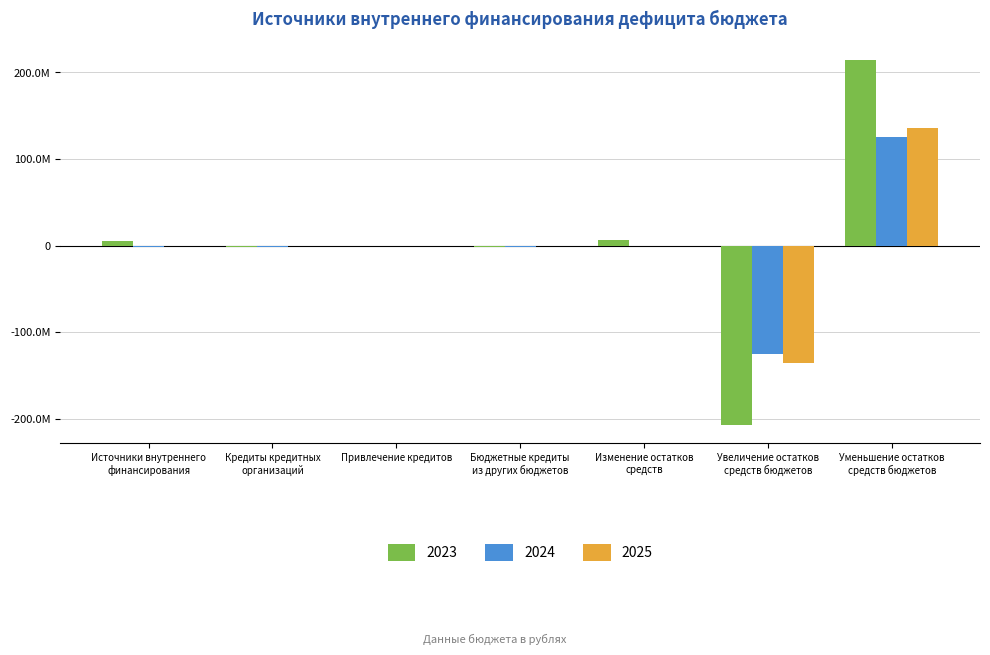

What are all the series names shown in the legend?

2023, 2024, 2025